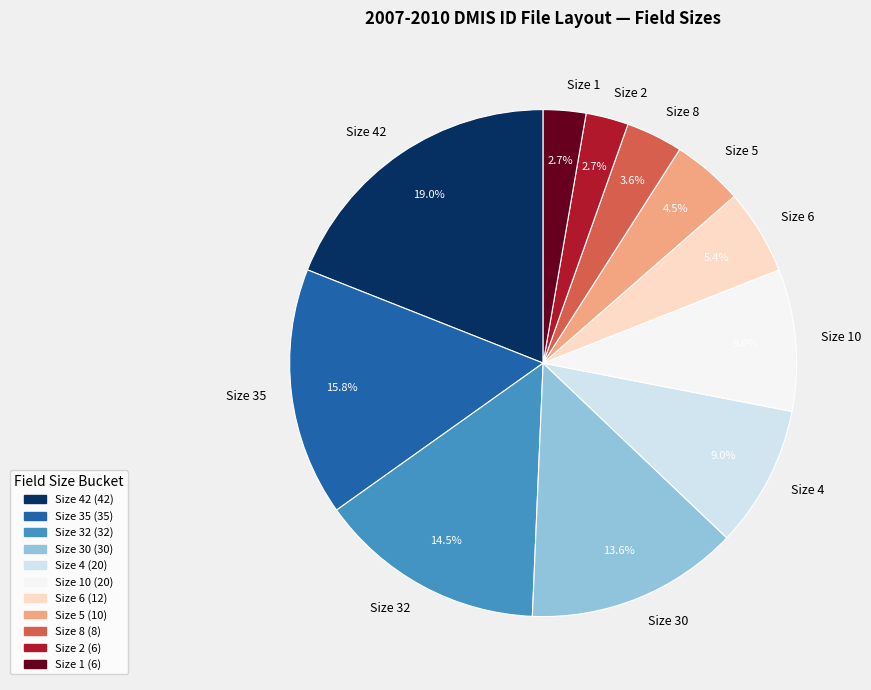

Is there a majority slice in this chart?

No